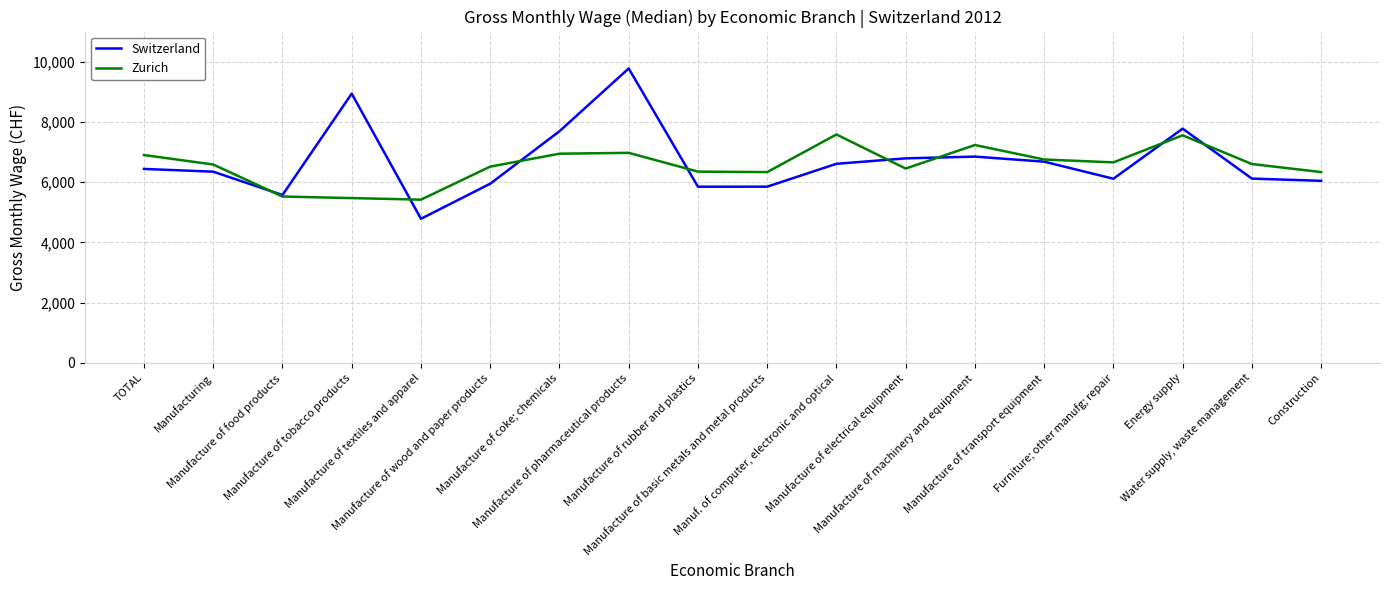

What is the average value?

6676